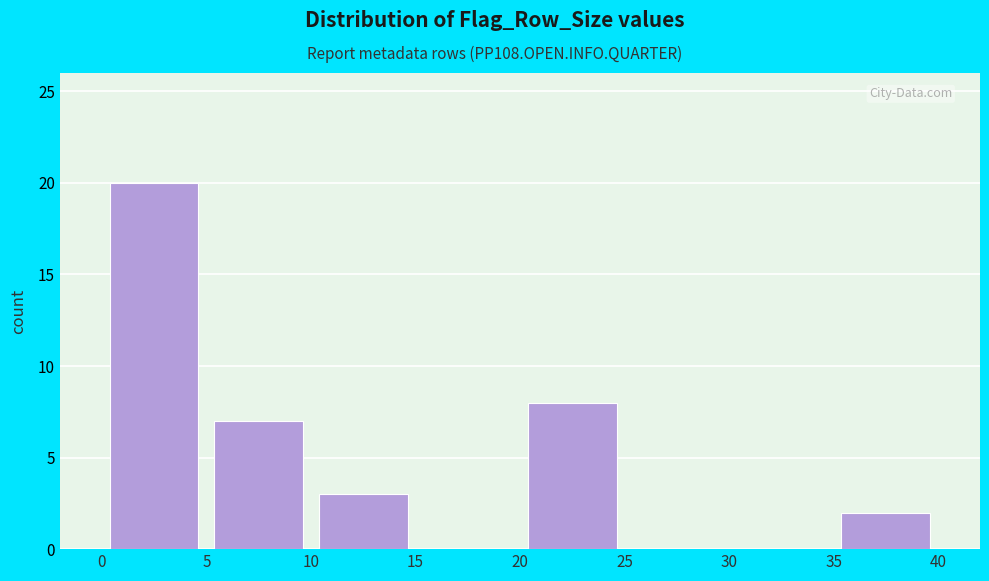

Reading left to right, transcribe this chart: for each bar, give the range it covers on the x-axis and its height. The values are not printed on the chart, so give them approximately, as read against the axis.

0 to 5: 20
5 to 10: 7
10 to 15: 3
15 to 20: 0
20 to 25: 8
25 to 30: 0
30 to 35: 0
35 to 40: 2